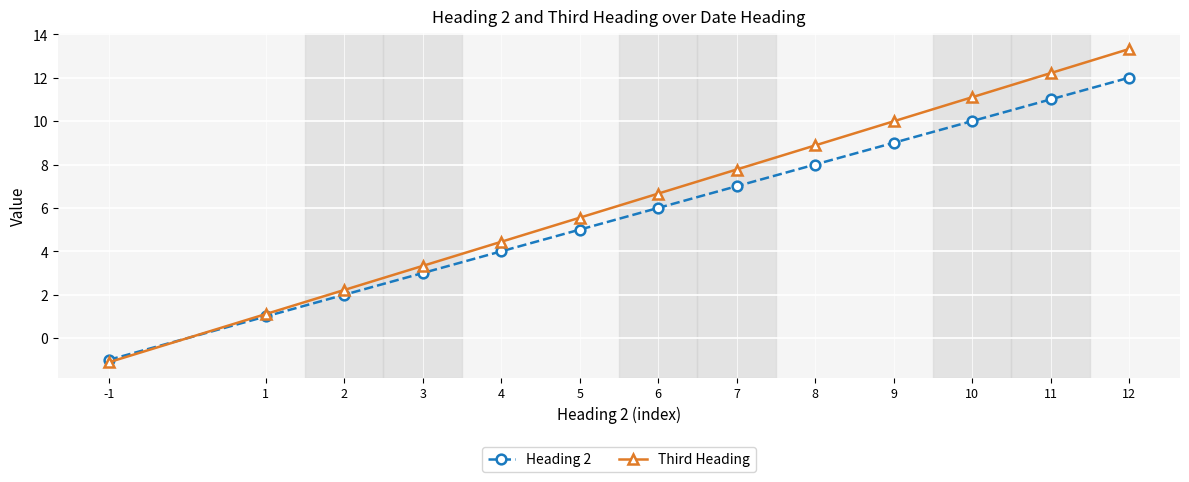

How many lines are shown in the chart?

2